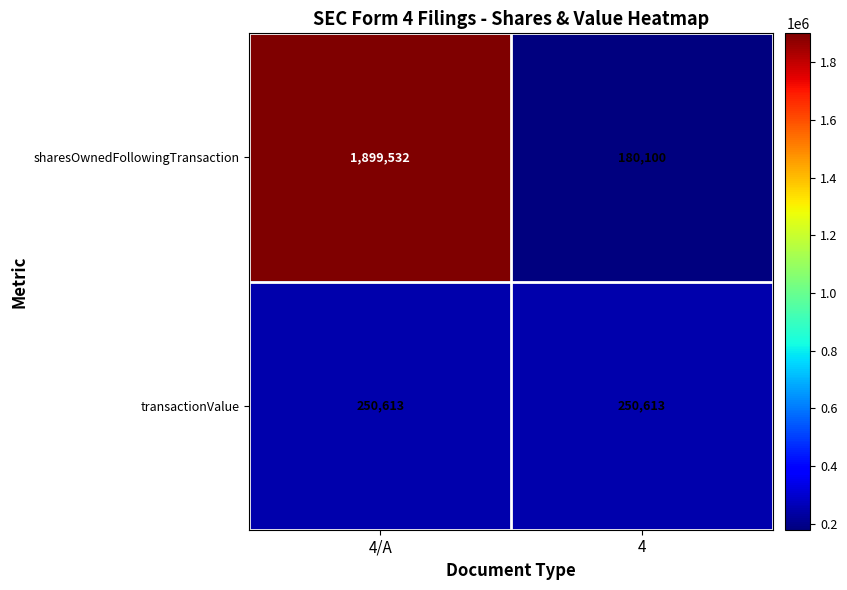

True or false: sharesOwnedFollowingTransaction has a value of 1899532 at 4/A.

True